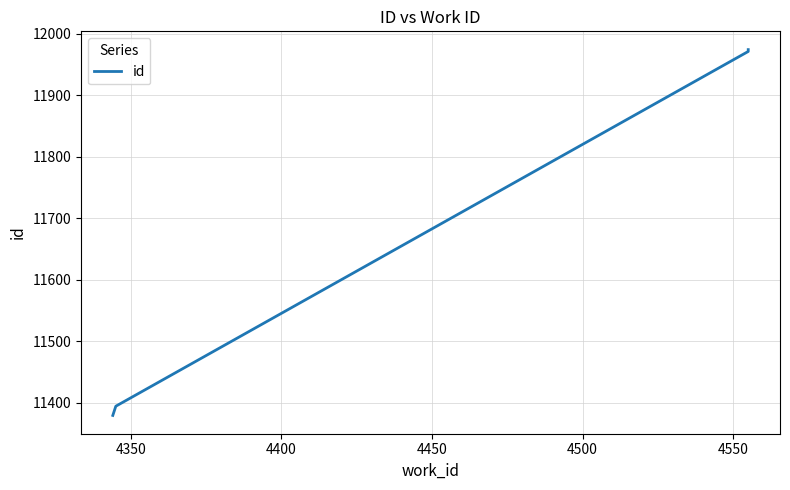

Is it true that the value at 4450 is 3897?

False